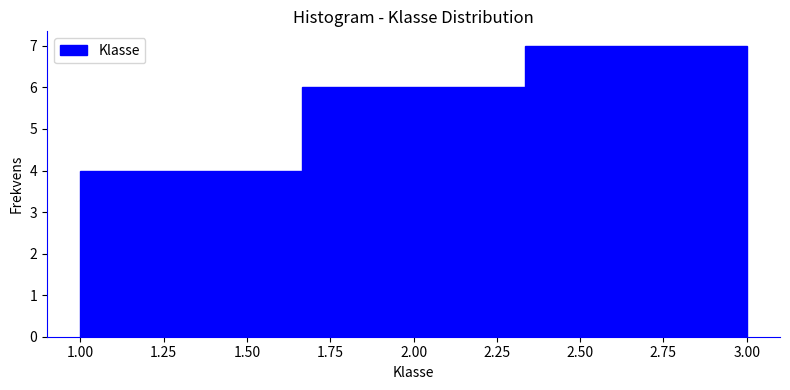

Reading left to right, list every bar in this chart as the range it spans on the x-axis followed by its height. Neither the bar edges nor the heights are printed on the chart, so give them approximately, as read against the axes.

1.00 to 1.65: 4
1.65 to 2.35: 6
2.35 to 3.00: 7